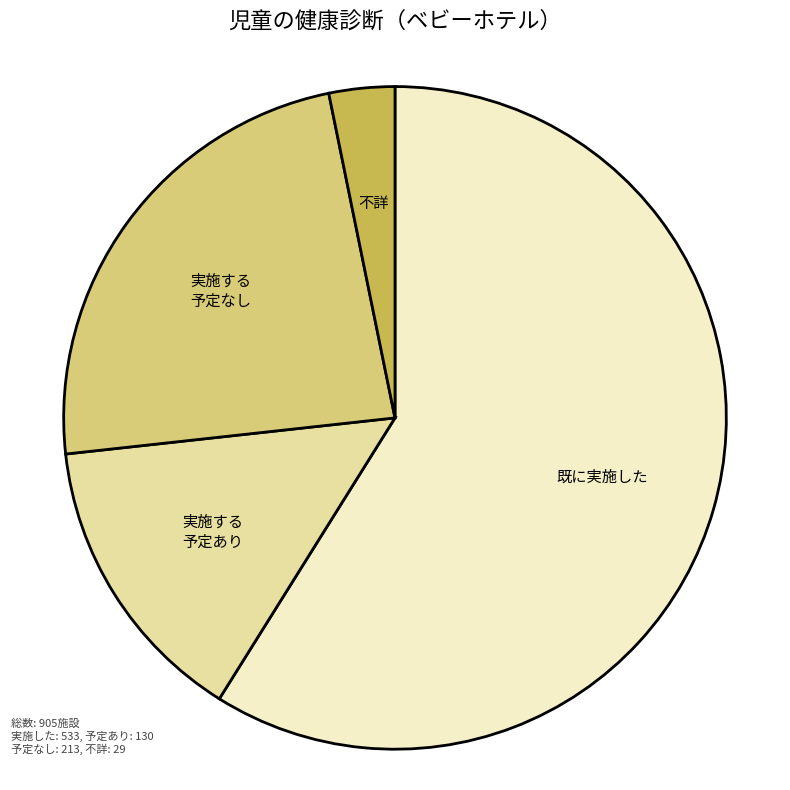

Does any single category account for the majority?

Yes